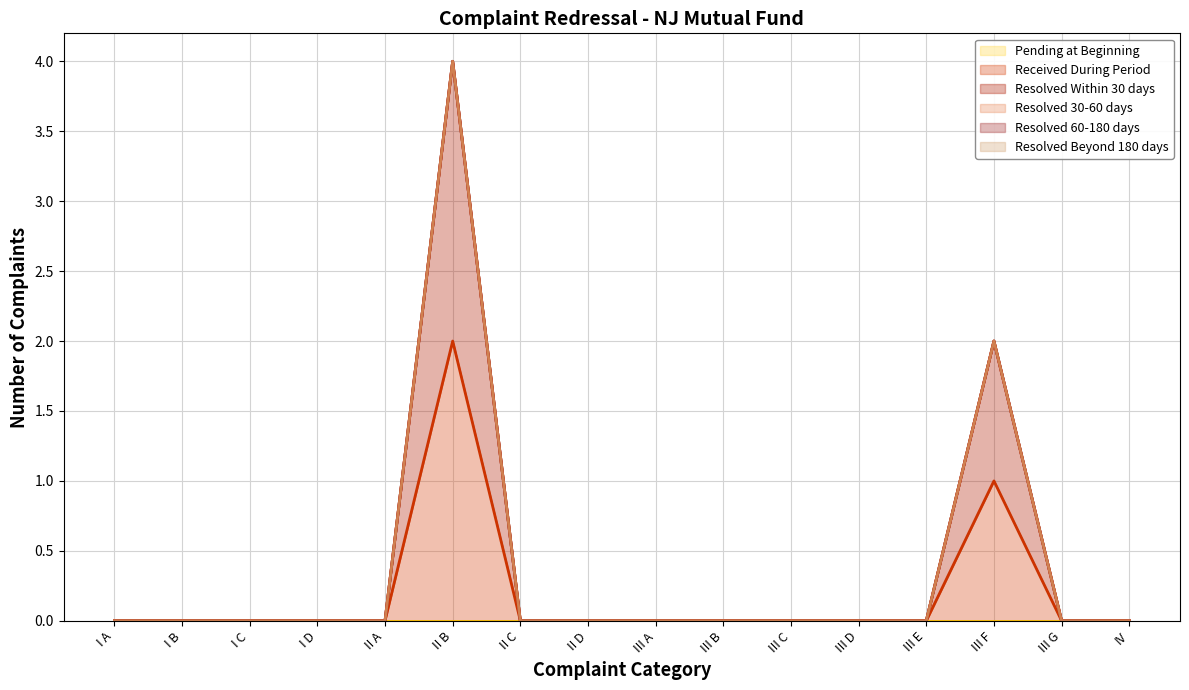

What is the difference between the second highest and minimum values in the Resolved 60-180 days (line) series?

2